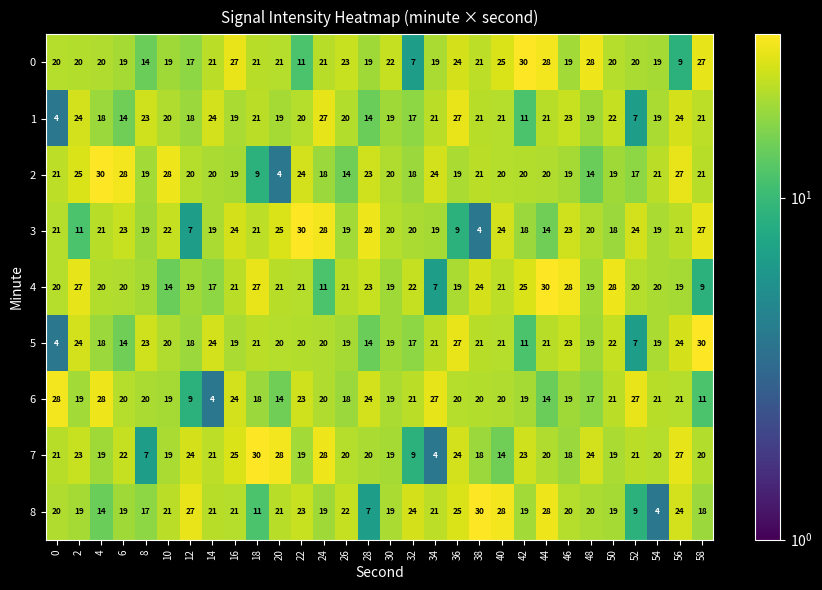

True or false: 8 has a value of 20 at 48.

True